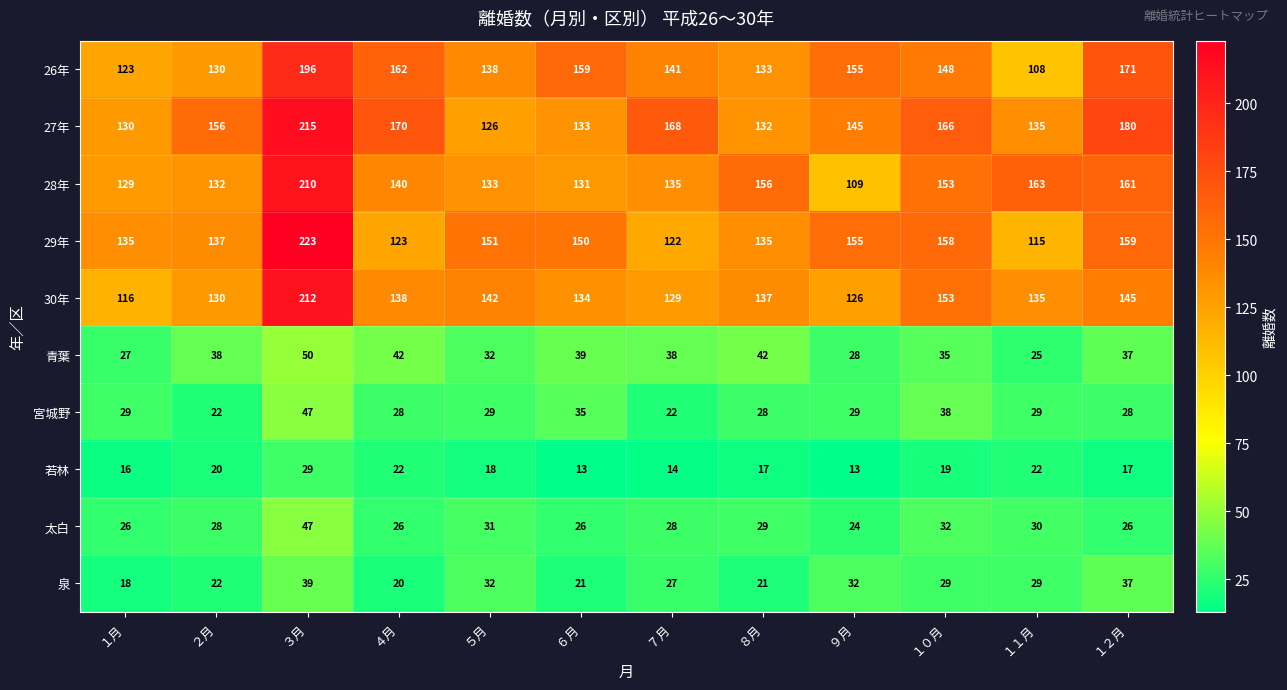

Which series changed the most between １月 and ６月?

26年